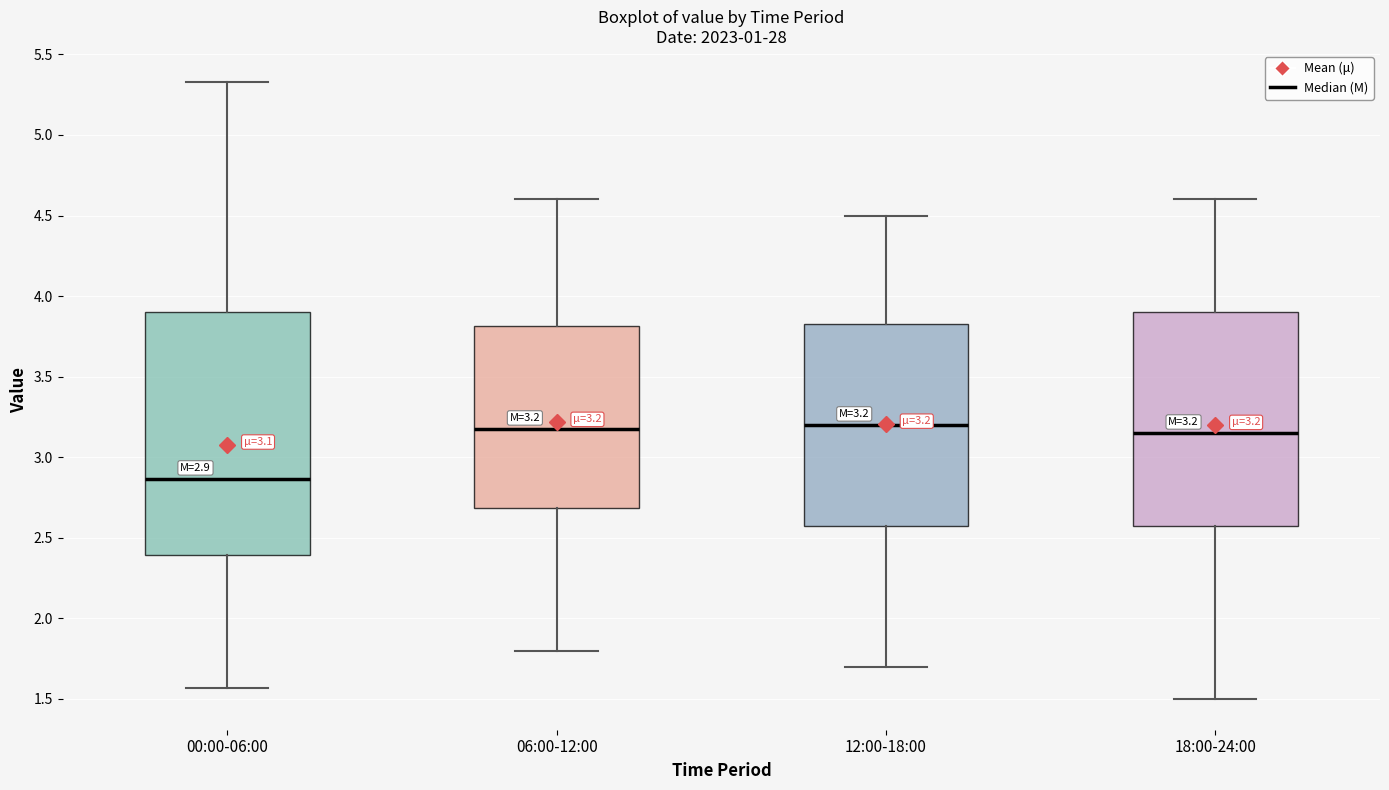

Which box is the tallest, from its lower edge to its upper edge?

00:00-06:00